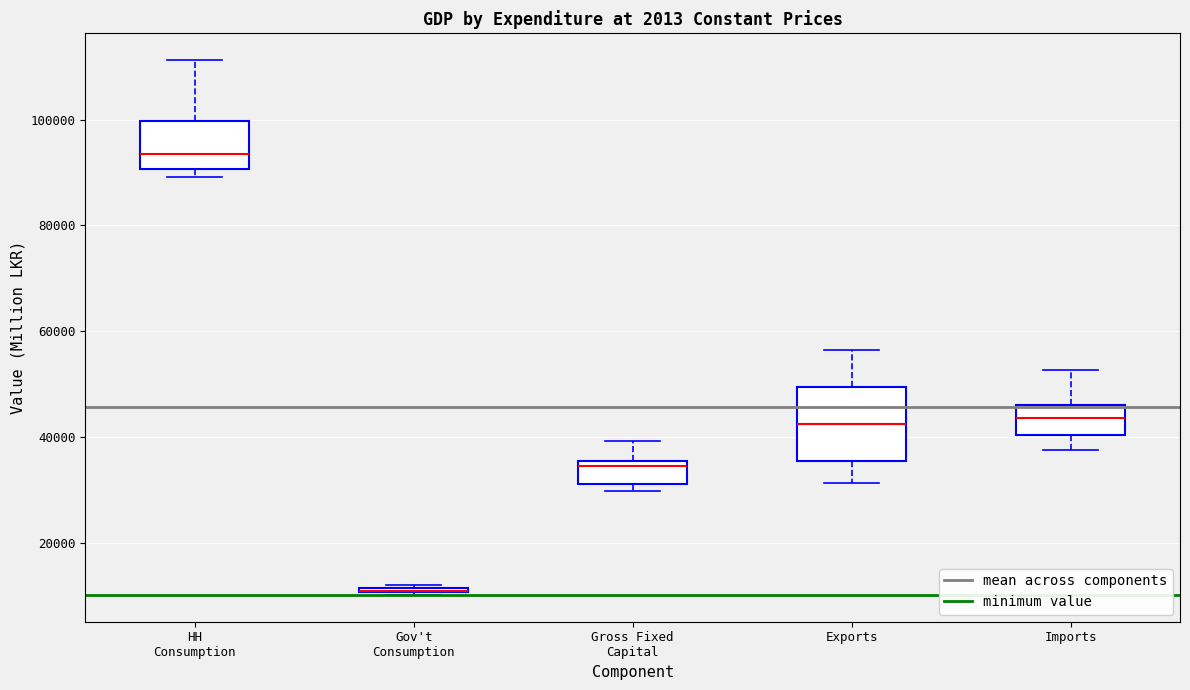

Where does the median line of the box for Gross Fixed Capital sit on the y-axis? The values are not printed on the chart, so give them approximately, as read against the axis.

34000